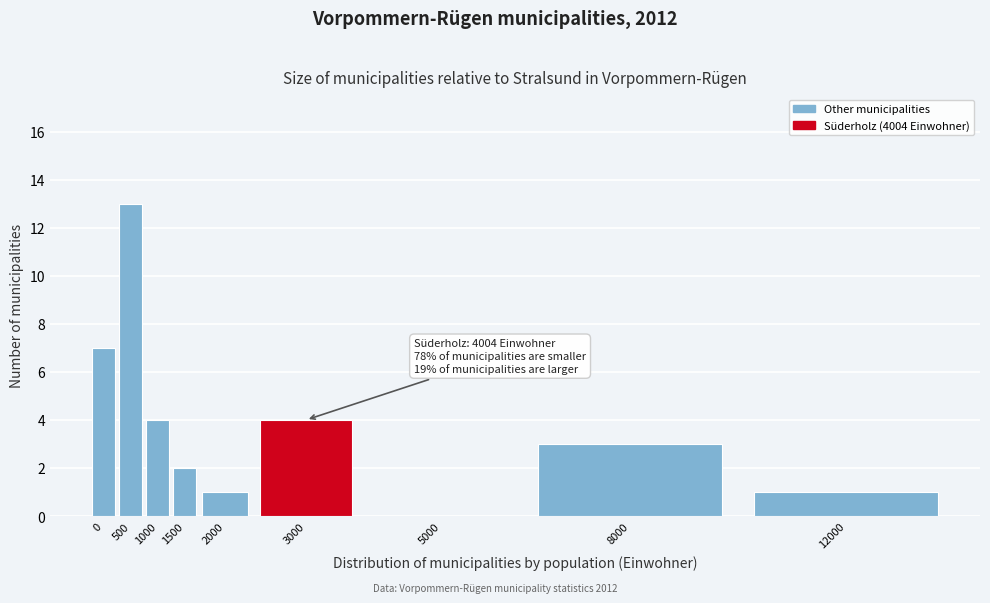

Reading right to left, extract all data points from this chart.

12000=1	8000=3	5000=0	3000=4	2000=1	1500=2	1000=4	500=13	0=7